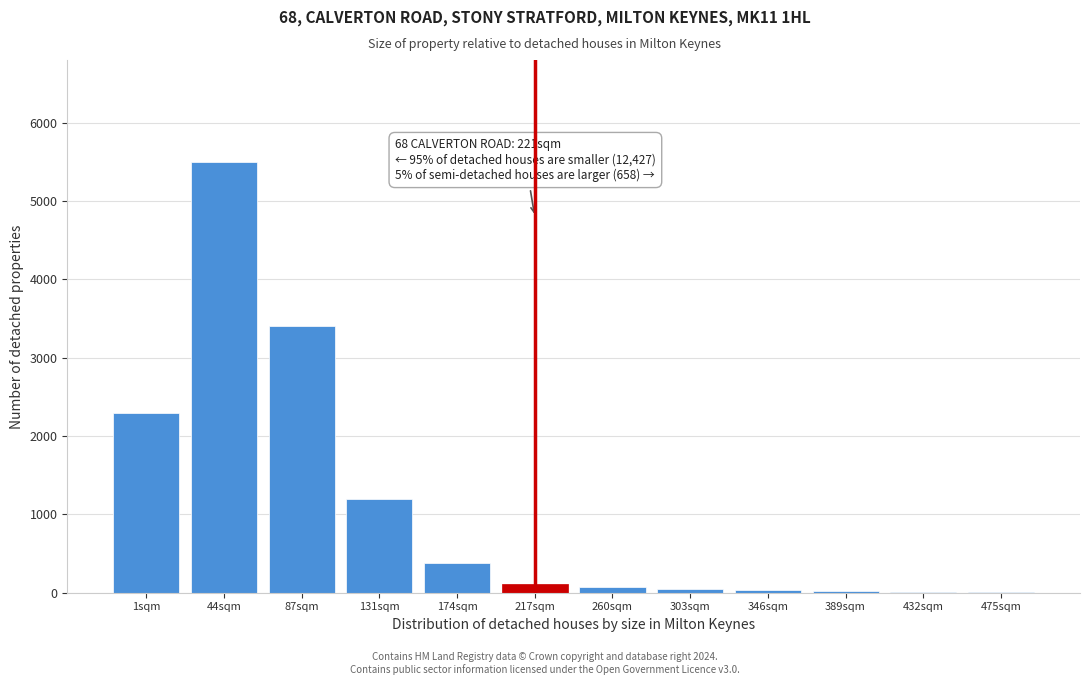

What is the sum of all values?

13070